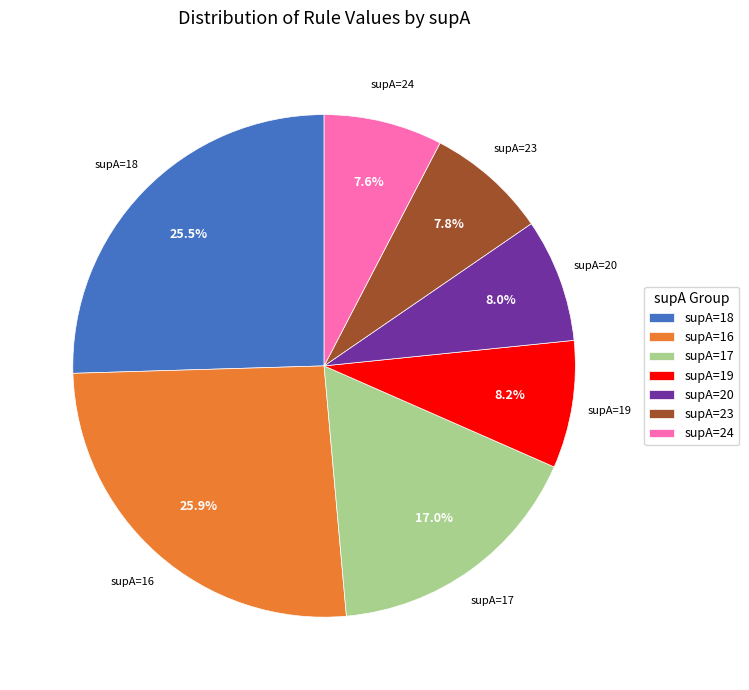

Between supA=16 and supA=19, which is larger?

supA=16